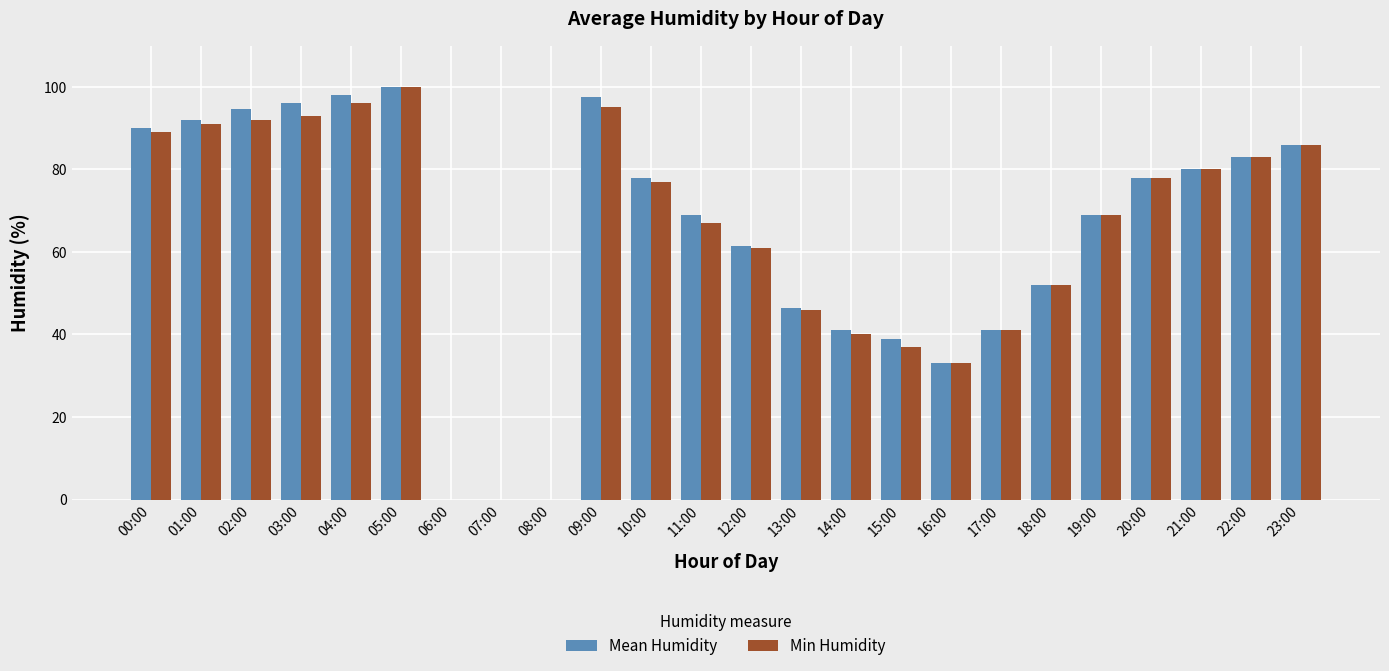

At which category is the sum across all series the highest?

05:00